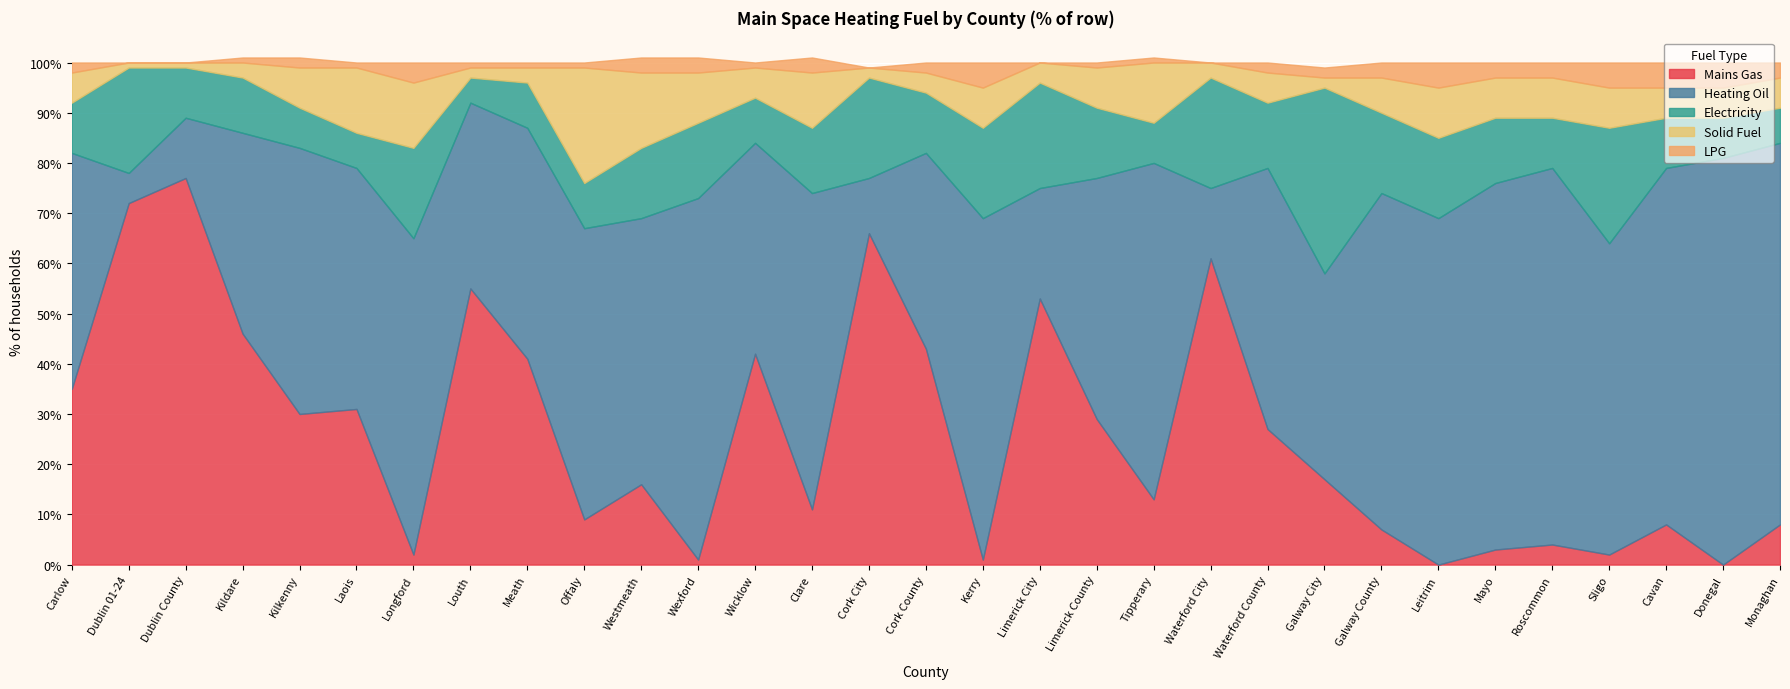

True or false: LPG has more than 0 points higher than both neighbors.

True